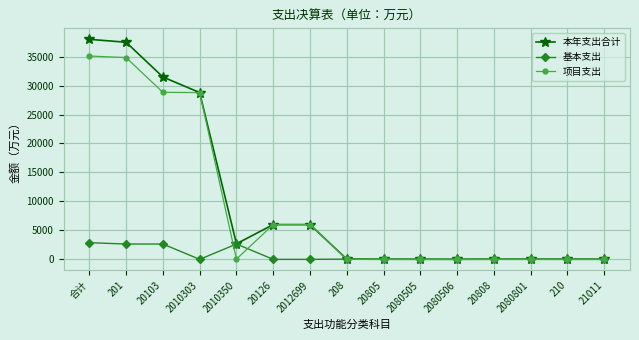

Where is 本年支出合计 nearest to the value 18992?

2010303